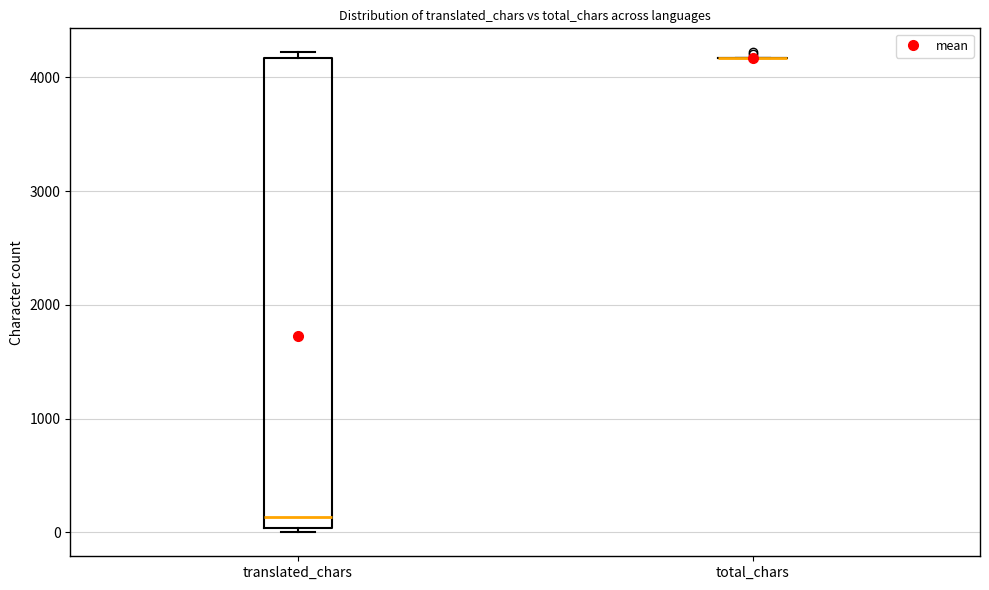

Which box is the tallest, from its lower edge to its upper edge?

translated_chars